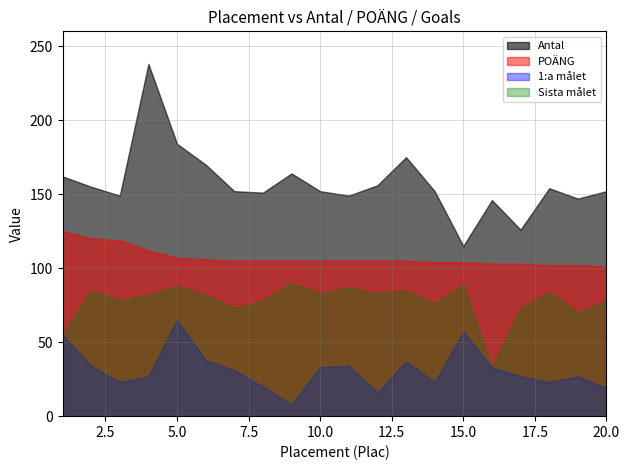

Between 18 and 19, which series saw the biggest shift?

Sista målet